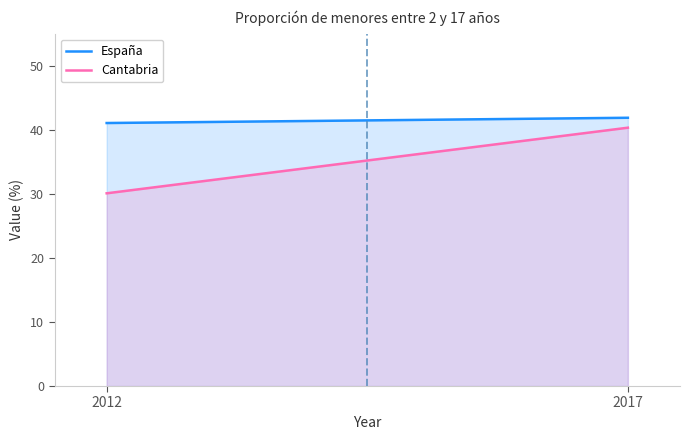

Between 2012 and 2017, which series saw the biggest shift?

Cantabria